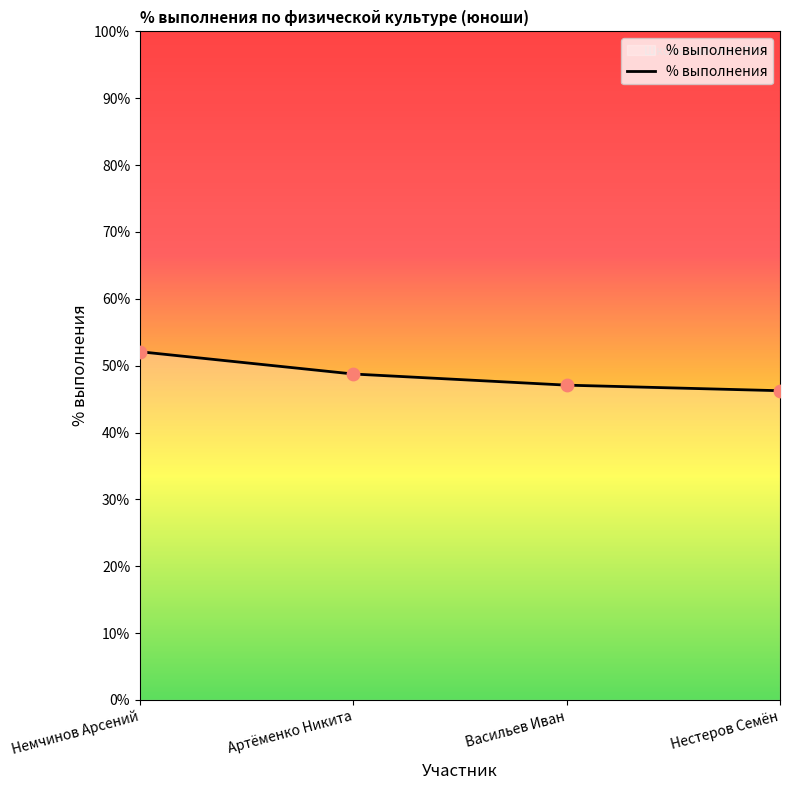

Between Васильев Иван and Нестеров Семён, which is larger?

Васильев Иван